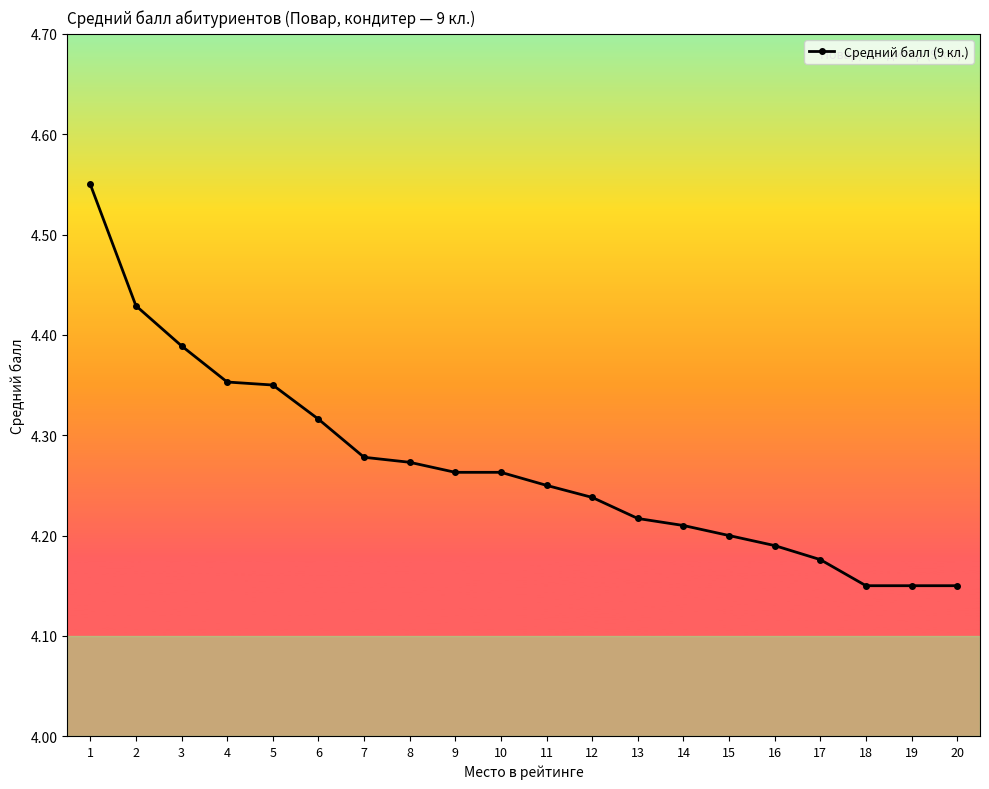

What is the change in value from 2 to 4?

-0.1